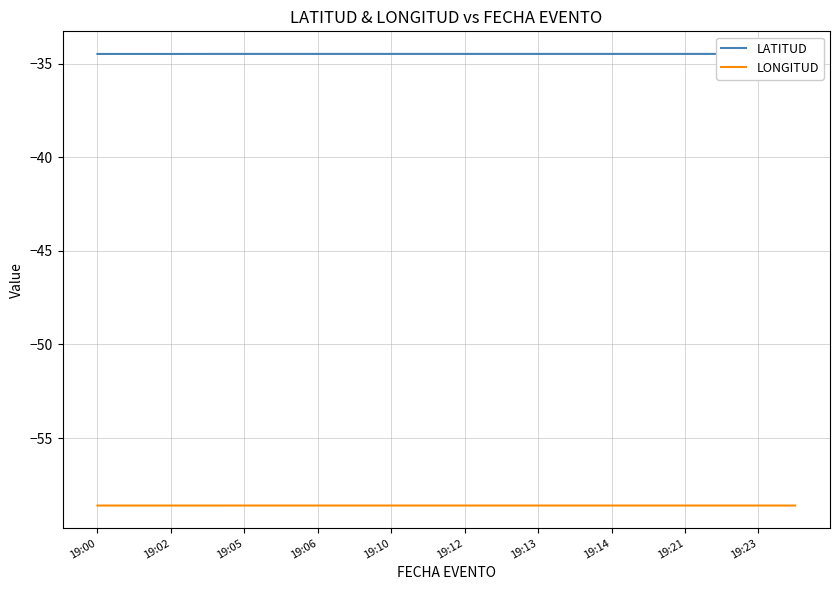

Rank the series by their maximum value, from lowest to highest.

LONGITUD, LATITUD